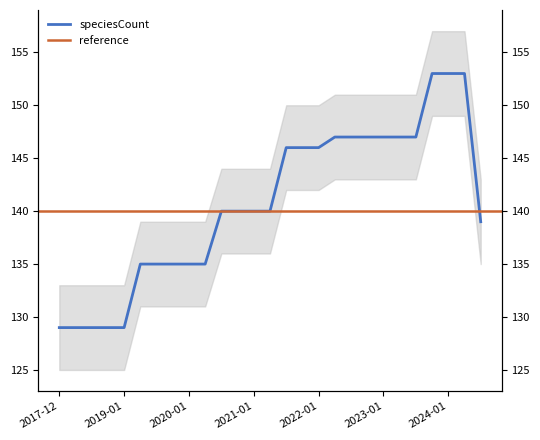

What is the label of the 5th point from the right?

2023-07-01